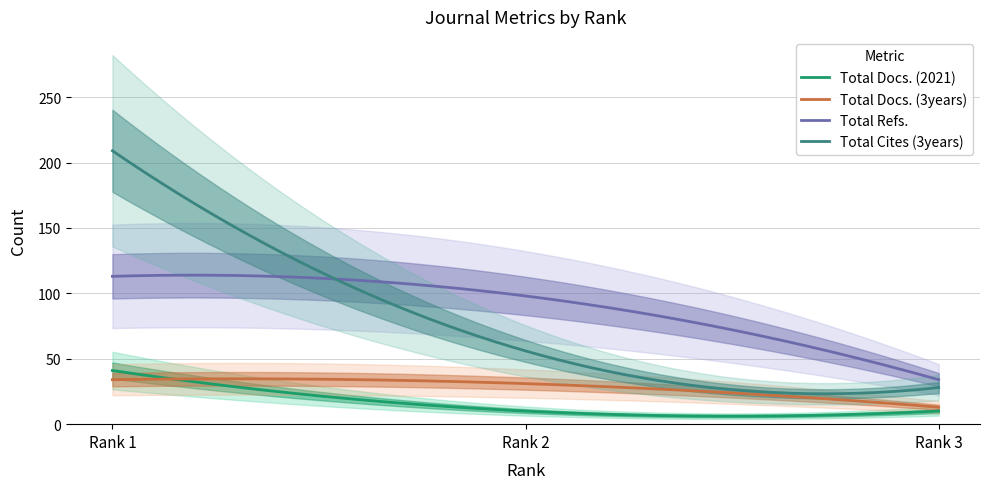

Rank the categories by Total Refs. value from lowest to highest.

Rank 3, Rank 2, Rank 1